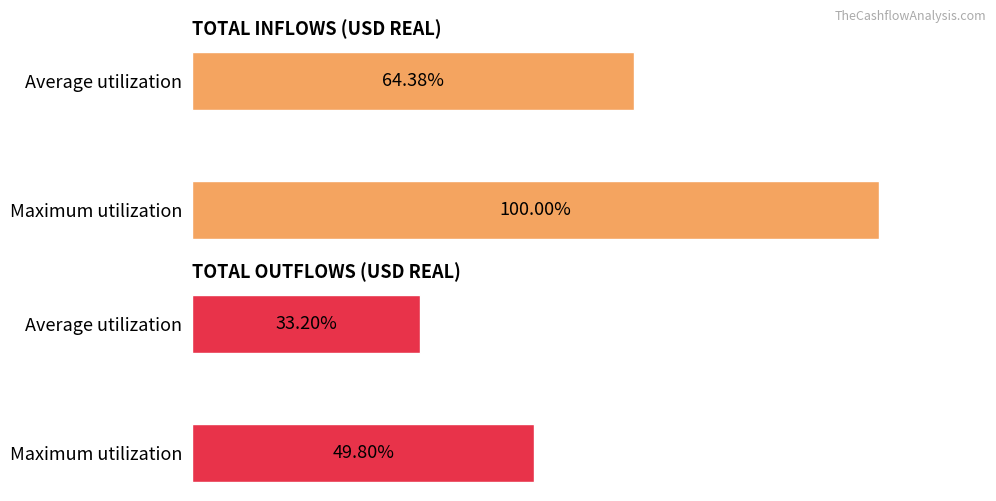

How many data points in TOTAL INFLOWS (USD REAL) are less than 1?

1